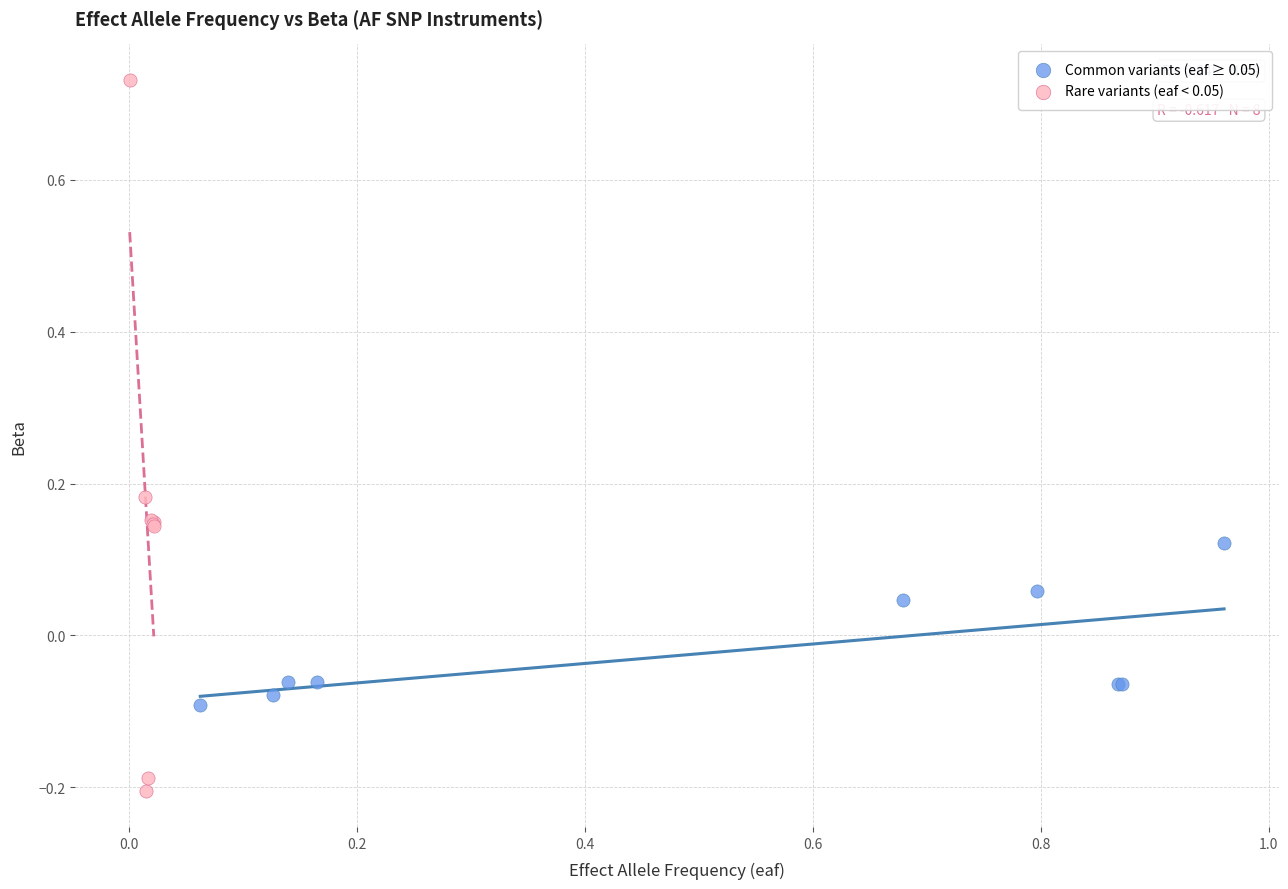

Which series contains the lowest Y value?

Rare variants (eaf < 0.05)